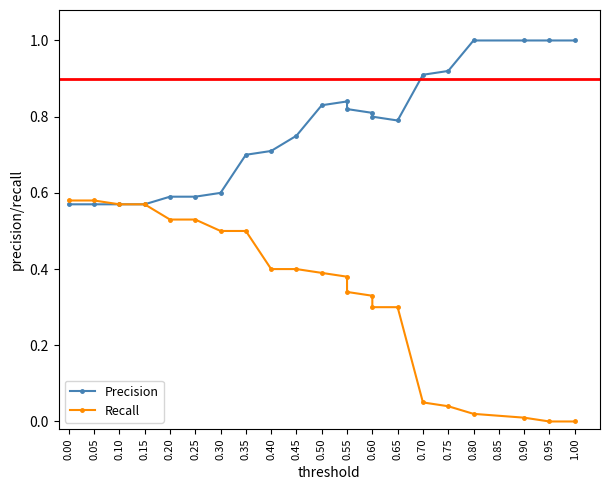

True or false: Precision has more than 0 interior local peaks.

True